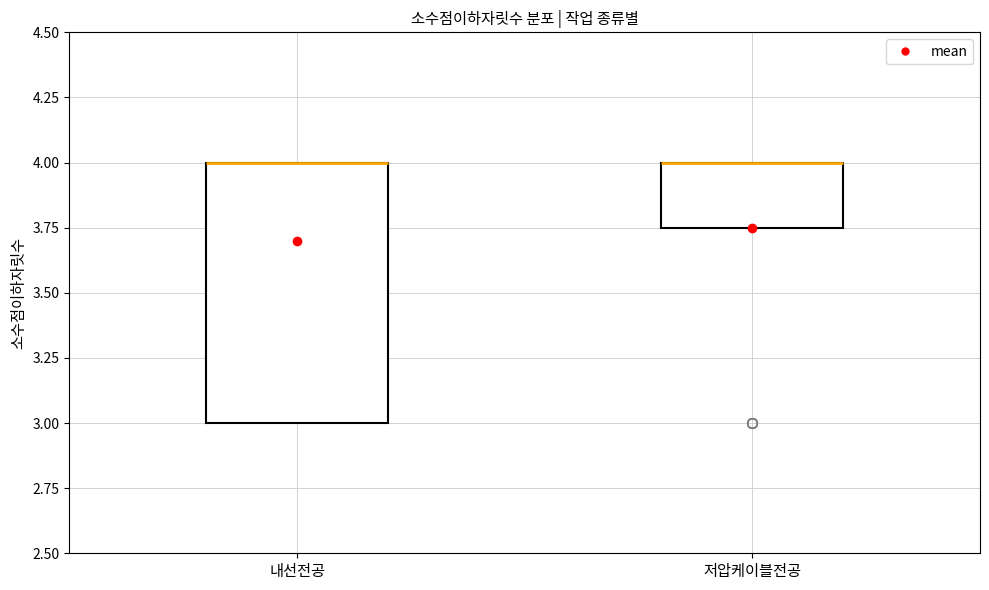

Reading left to right, read every box against the y-axis: the position of its median line, the range the box covers, and the ends of its whiskers. The values are not printed on the chart, so give them approximately, as read against the axis.

내선전공: median 4.00 (drawn on the box's upper edge), box 3.00 to 4.00, whiskers 3.00 to 4.00
저압케이블전공: median 4.00 (drawn on the box's upper edge), box 3.75 to 4.00, whiskers 3.75 to 4.00